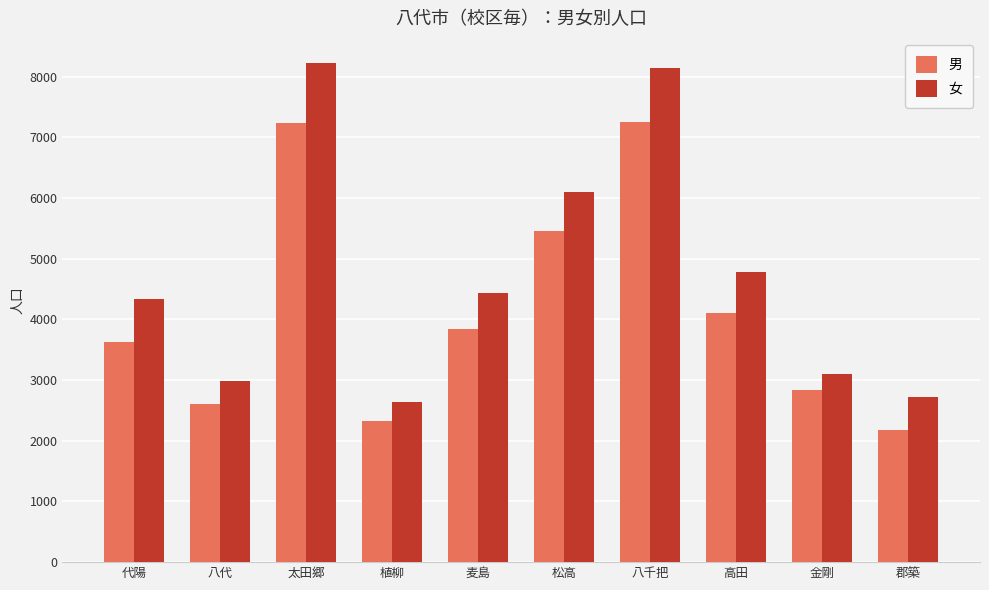

What is the total value across all series at 高田?

8892